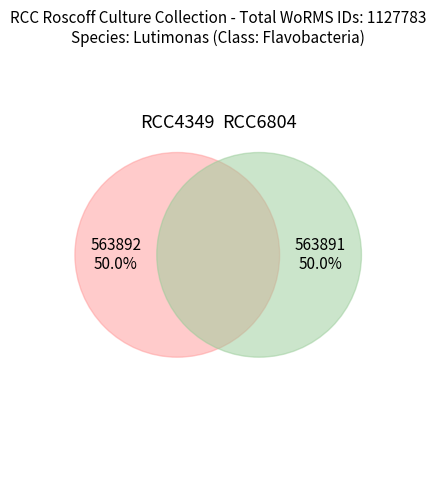

To the nearest percent, what is the combined percentage of RCC4349 and RCC6804?

100%